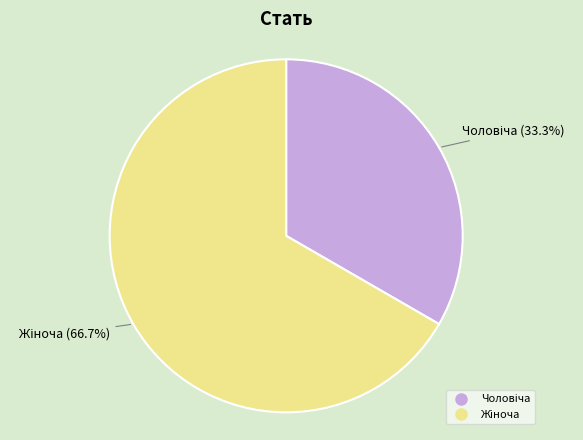

Is there a majority slice in this chart?

Yes